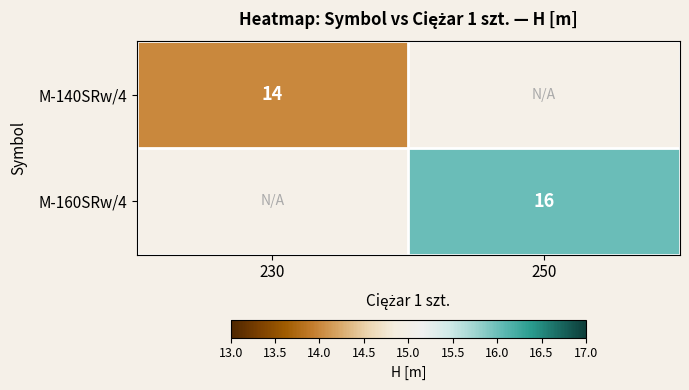

The value of M-160SRw/4 at 250 is 16. True or false?

True